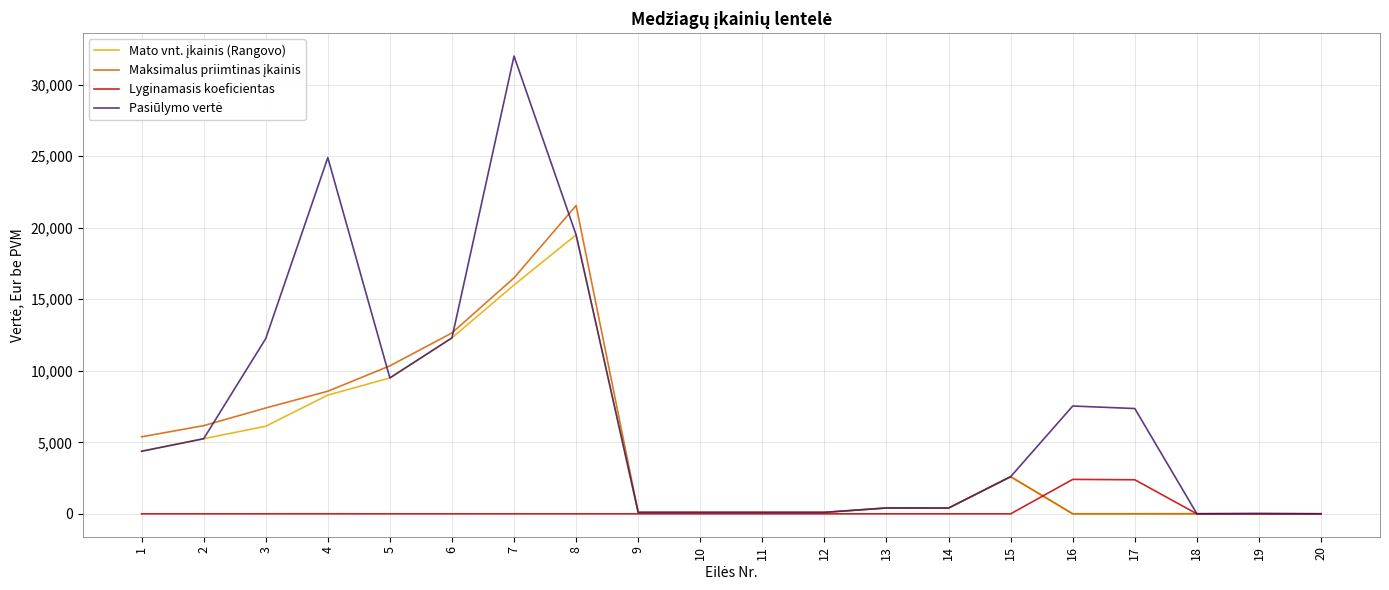

In Lyginamasis koeficientas, how many points are lower than both neighbors (excluding endpoints)?

1